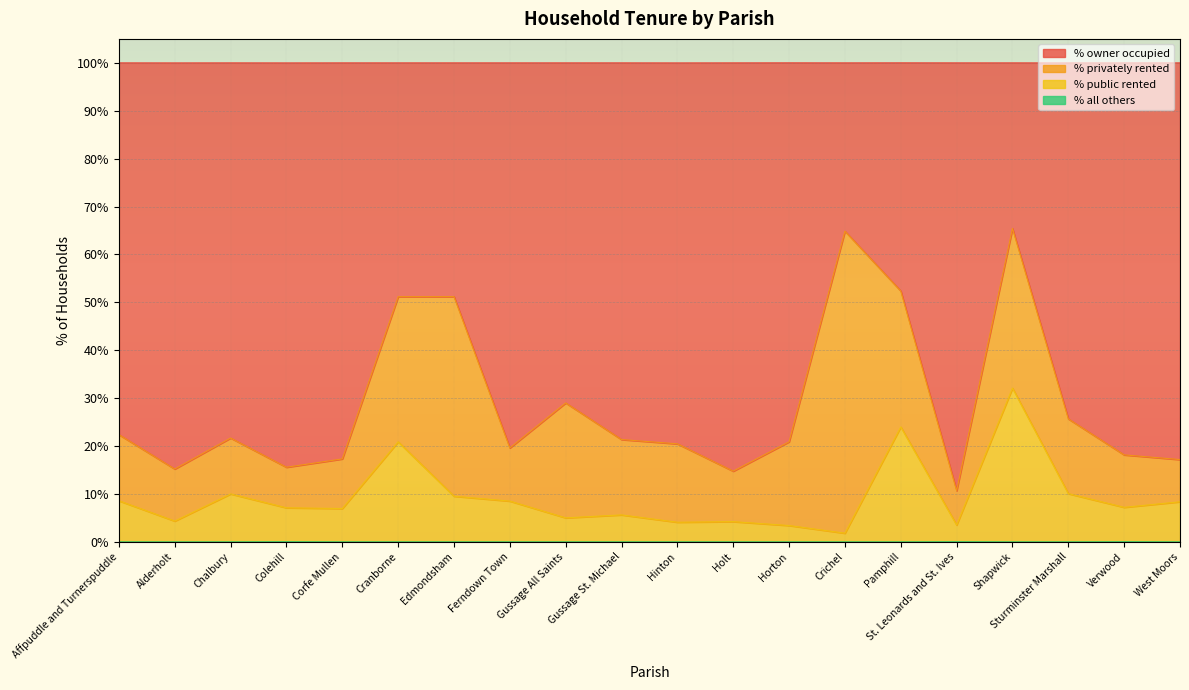

True or false: % public rented and % all others intersect in this chart.

False